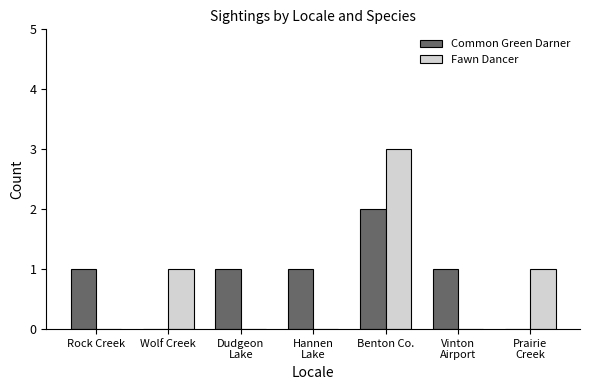

Count the Common Green Darner values in the range 0 to 1.

6